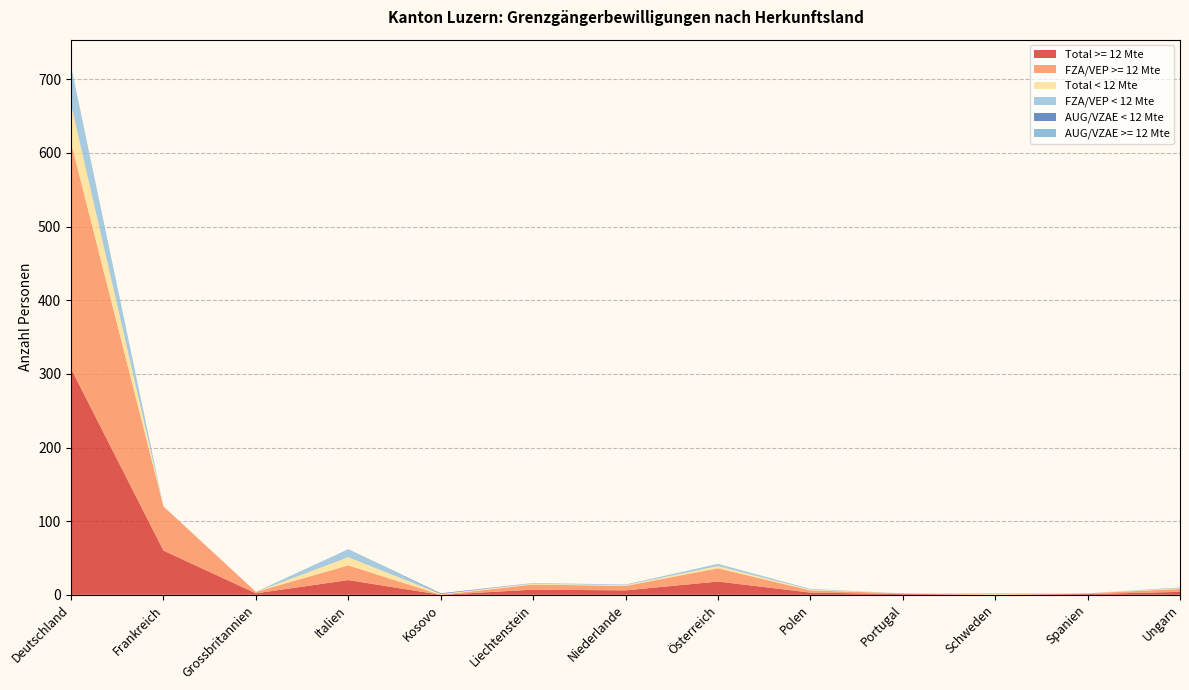

Reading right to left, transcribe all the data shown in this chart.

Total >= 12 Mte: Ungarn=4	Spanien=1	Schweden=0	Portugal=1	Polen=3	Österreich=18	Niederlande=6	Liechtenstein=7	Kosovo=0	Italien=20	Grossbritannien=2	Frankreich=60	Deutschland=307
FZA/VEP >= 12 Mte: Ungarn=4	Spanien=1	Schweden=0	Portugal=1	Polen=3	Österreich=18	Niederlande=6	Liechtenstein=7	Kosovo=0	Italien=20	Grossbritannien=2	Frankreich=60	Deutschland=307
Total < 12 Mte: Ungarn=1	Spanien=0	Schweden=1	Portugal=0	Polen=1	Österreich=3	Niederlande=1	Liechtenstein=1	Kosovo=1	Italien=11	Grossbritannien=0	Frankreich=0	Deutschland=52
FZA/VEP < 12 Mte: Ungarn=1	Spanien=0	Schweden=1	Portugal=0	Polen=1	Österreich=3	Niederlande=1	Liechtenstein=1	Kosovo=0	Italien=11	Grossbritannien=0	Frankreich=0	Deutschland=52
AUG/VZAE < 12 Mte: Ungarn=0	Spanien=0	Schweden=0	Portugal=0	Polen=0	Österreich=0	Niederlande=0	Liechtenstein=0	Kosovo=1	Italien=0	Grossbritannien=0	Frankreich=0	Deutschland=0
AUG/VZAE >= 12 Mte: Ungarn=0	Spanien=0	Schweden=0	Portugal=0	Polen=0	Österreich=0	Niederlande=0	Liechtenstein=0	Kosovo=0	Italien=0	Grossbritannien=0	Frankreich=0	Deutschland=0